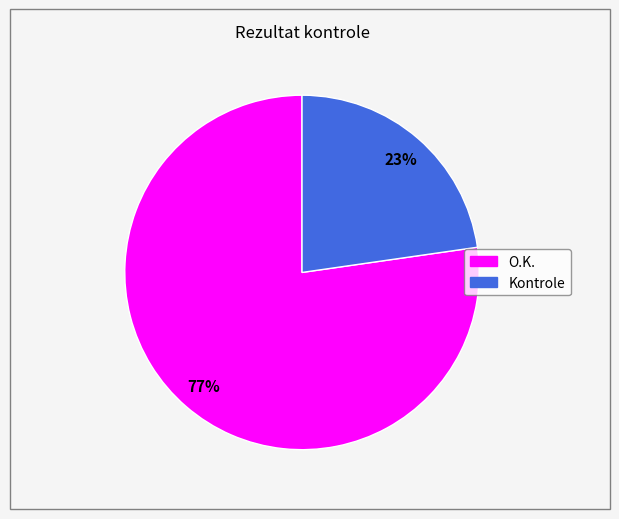

Is the sum of Kontrole and O.K. greater than half?

Yes